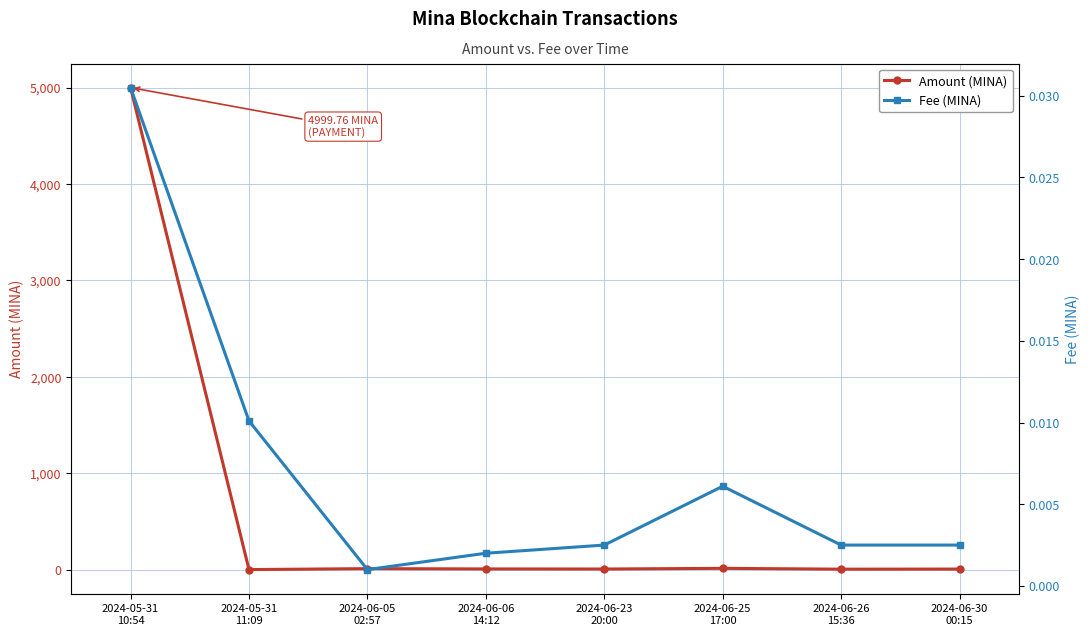

How many lines are shown in the chart?

2